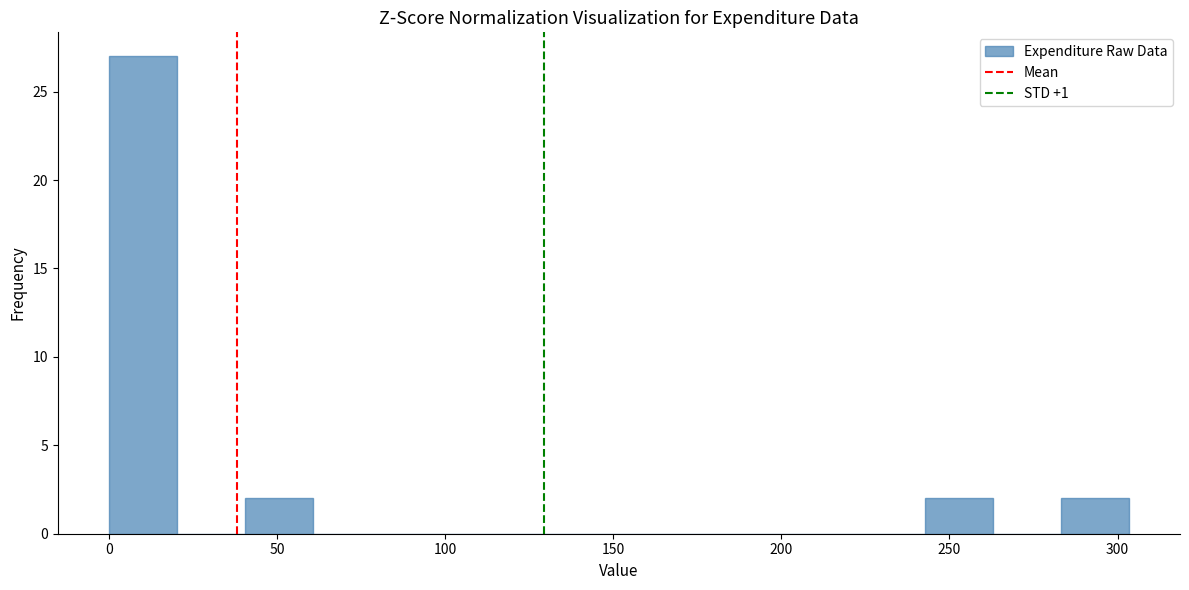

Reading left to right, transcribe this chart: for each bar, give the range it covers on the x-axis and its height. Neither the bar edges nor the heights are printed on the chart, so give them approximately, as read against the axes.

0 to 20: 27
20 to 40: 0
40 to 60: 2
60 to 80: 0
80 to 100: 0
100 to 120: 0
120 to 140: 0
140 to 160: 0
160 to 180: 0
180 to 200: 0
200 to 220: 0
220 to 245: 0
245 to 265: 2
265 to 285: 0
285 to 305: 2